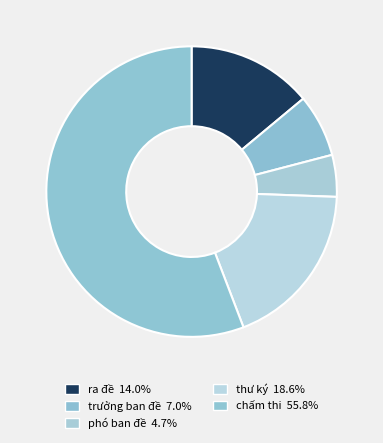

Between thư ký and chấm thi, which is larger?

chấm thi